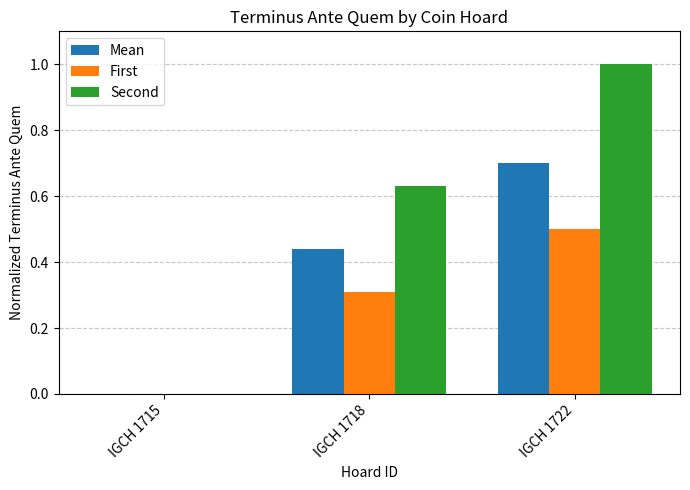

The value of First at IGCH 1718 is 0.3. True or false?

True